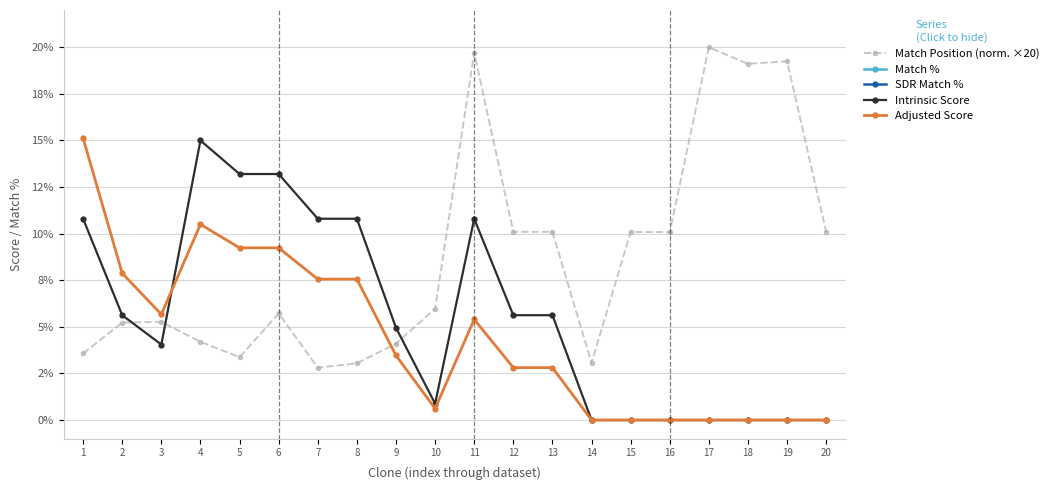

What is the total value across all series at 10?

207.5